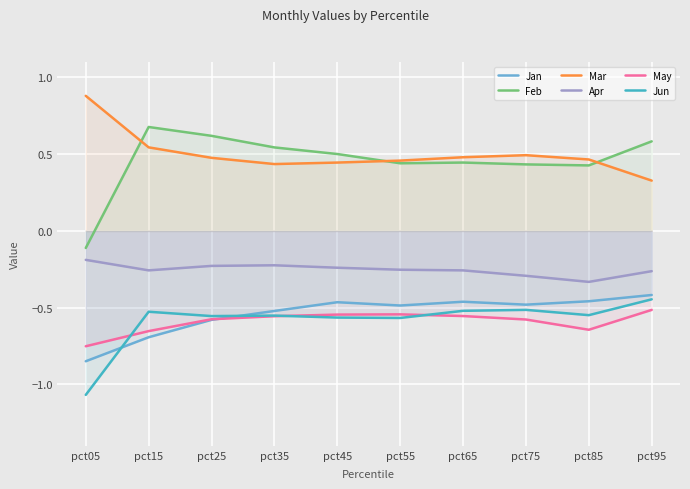

What is the minimum value for Apr?

-0.3